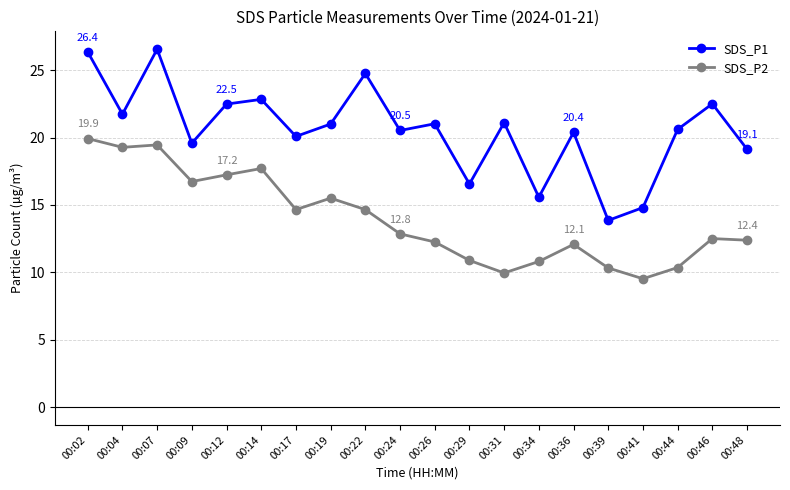

The value of SDS_P1 at 00:48 is 19.1. True or false?

True